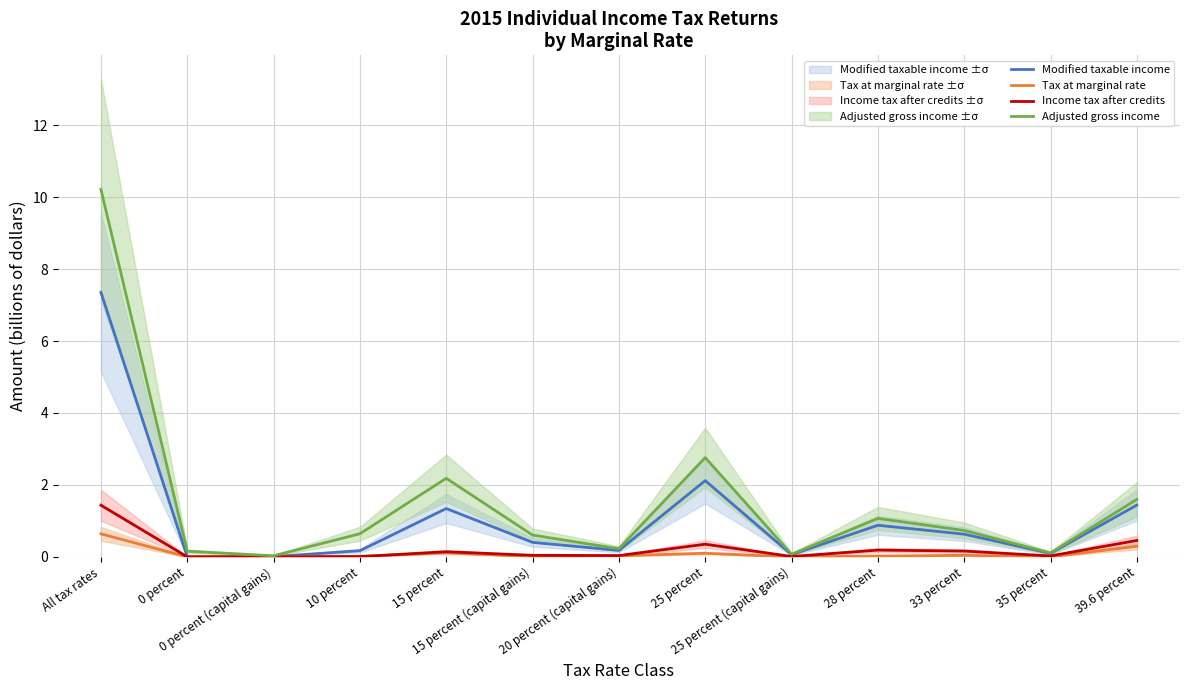

Between 0 percent and 15 percent (capital gains), which series saw the biggest shift?

Adjusted gross income